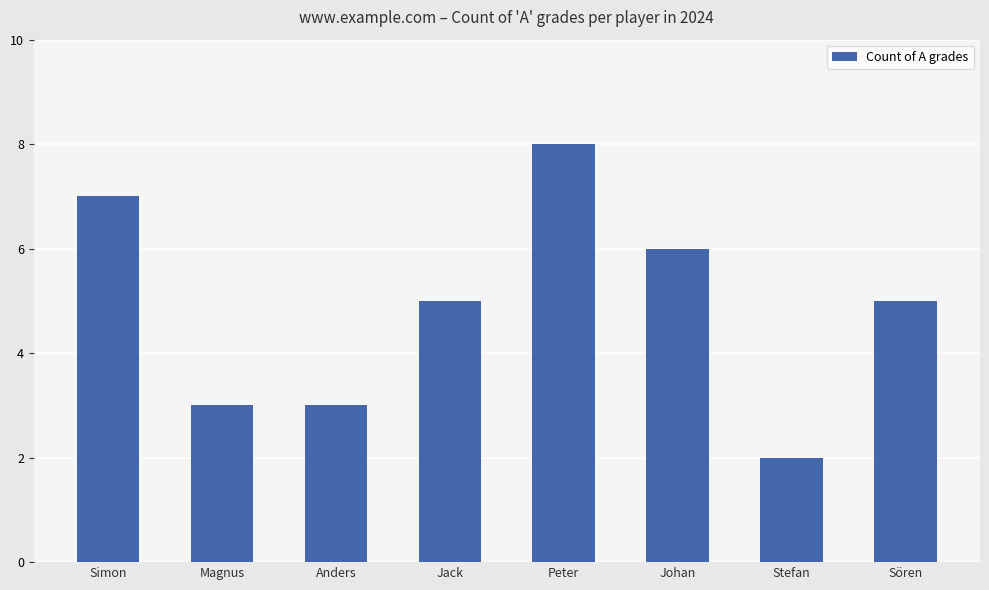

What is the minimum value shown in the chart?

2